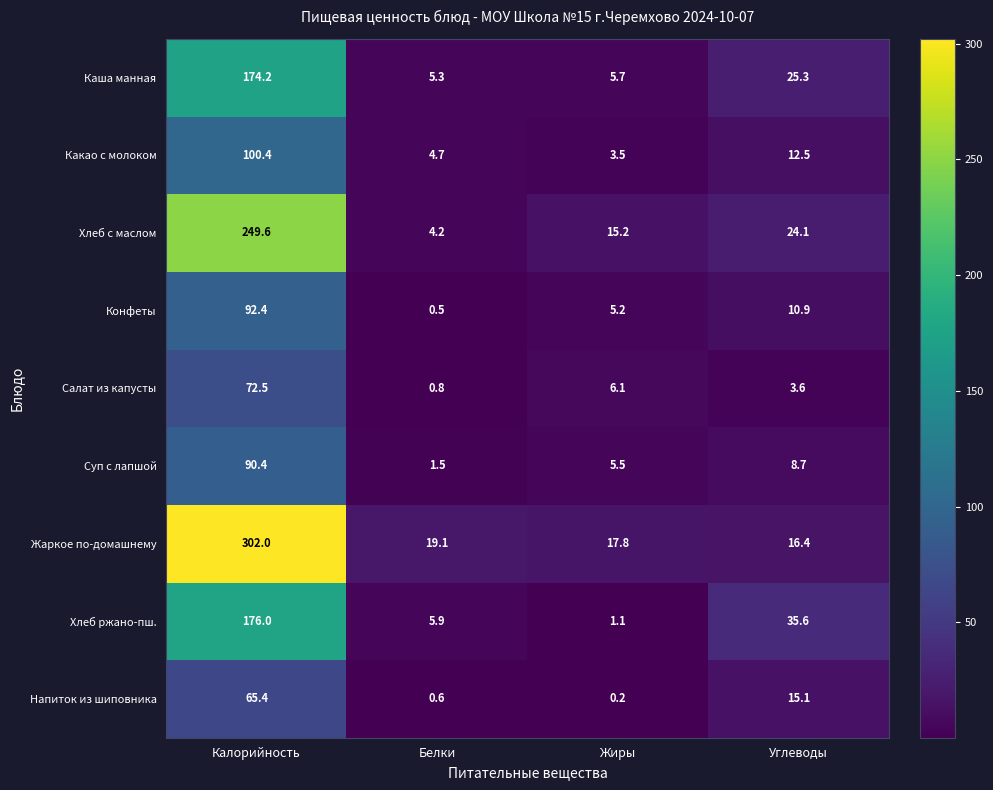

Which series has the widest spread of values?

Жаркое по-домашнему